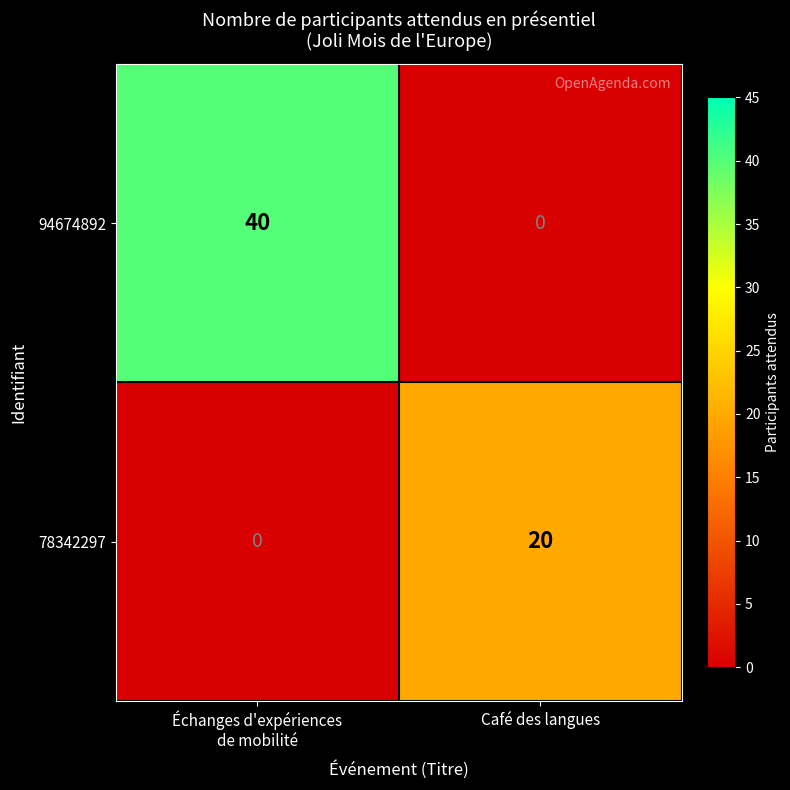

Which category has the highest value across all series?

Échanges d'expériences
de mobilité